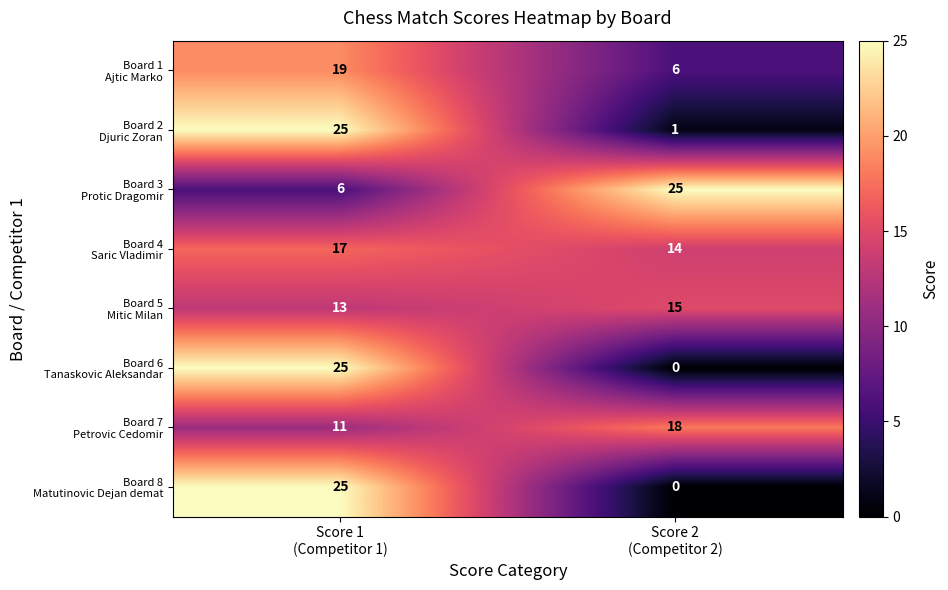

What is the total value across all series at Score 2
(Competitor 2)?

79